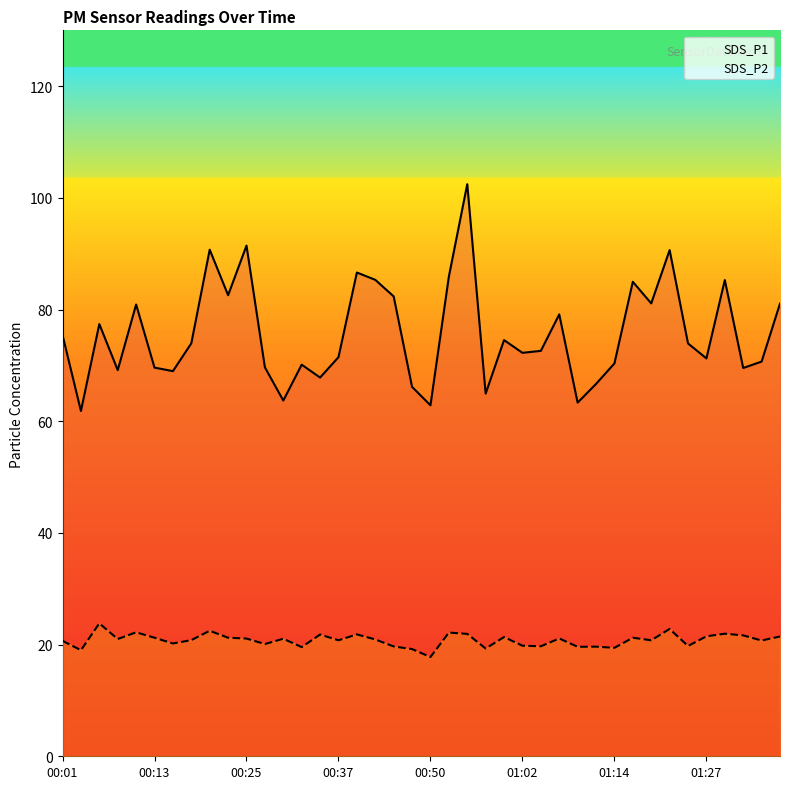

Is this an area chart (filled region under the line)?

No